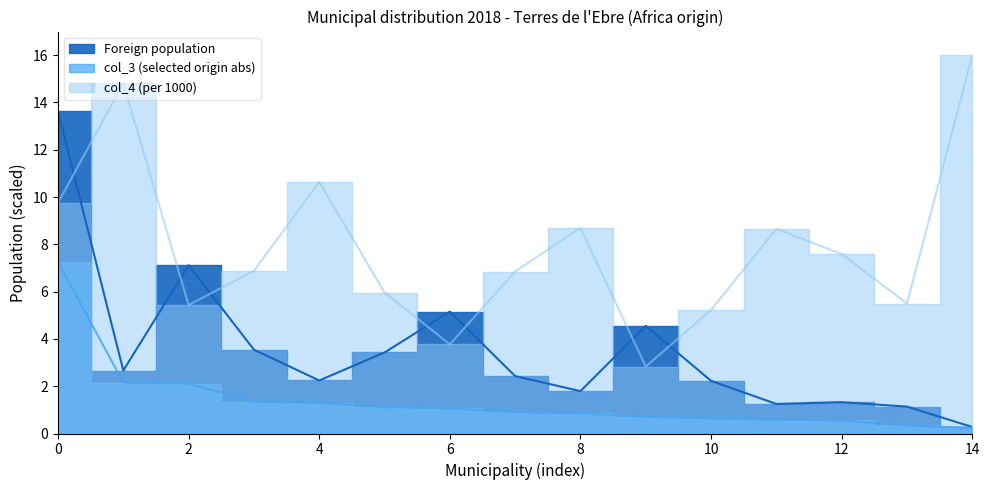

At how many categories does at least one series exceed 8?

6